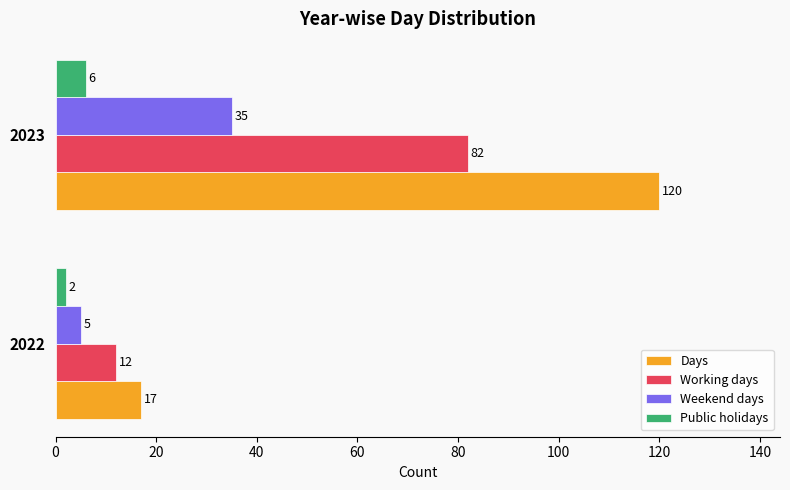

What are all the series names shown in the legend?

Days, Working days, Weekend days, Public holidays